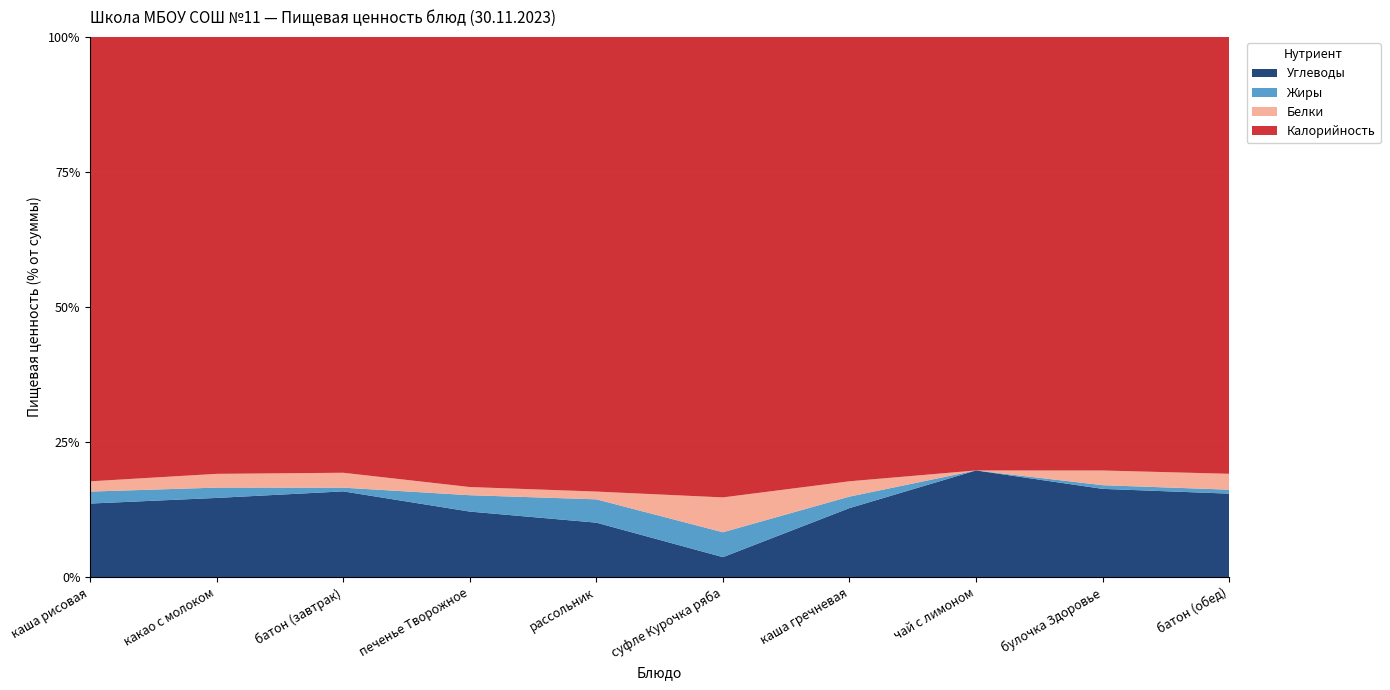

Reading left to right, transcribe all the data shown in this chart.

Калорийность: 260	127	117	220	117	185	232	61	118	110
Белки: 6	4	4	4	2	14	8	0	4	4
Жиры: 7	3	1	8	6	10	6	0	1	1
Углеводы: 43	23	23	32	14	8	36	15	24	21